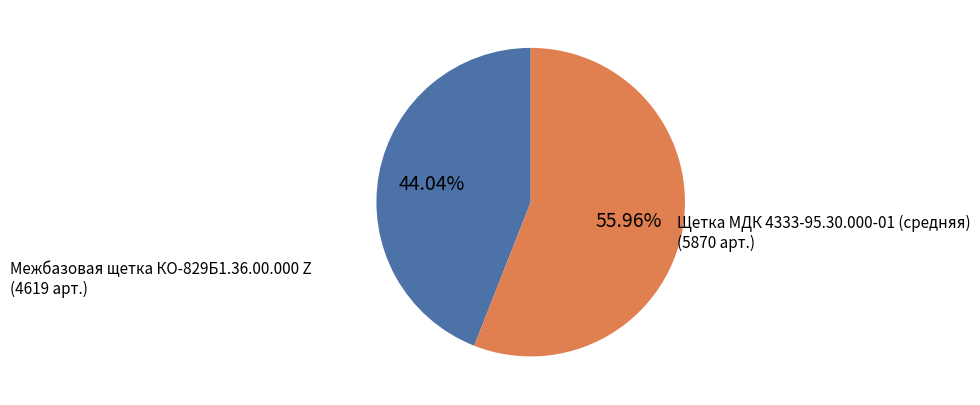

Between Межбазовая щетка КО-829Б1.36.00.000 Z and Щетка МДК 4333-95.30.000-01 (средняя), which is larger?

Щетка МДК 4333-95.30.000-01 (средняя)